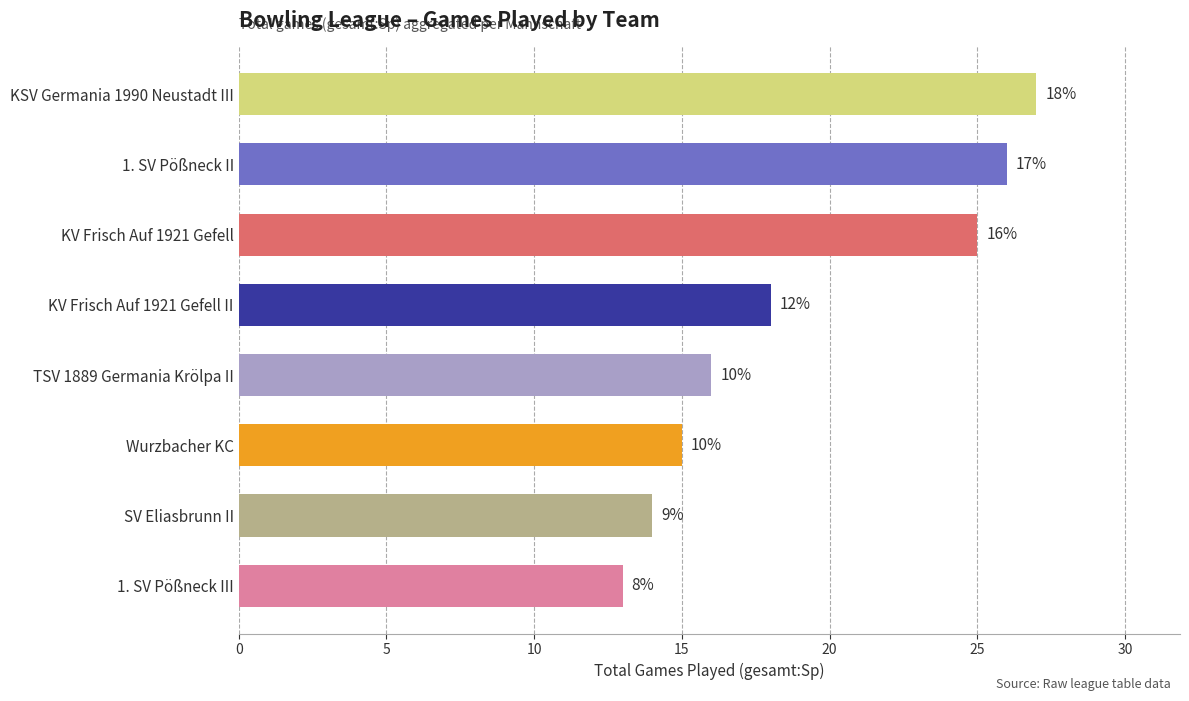

Does the chart contain any negative values?

No